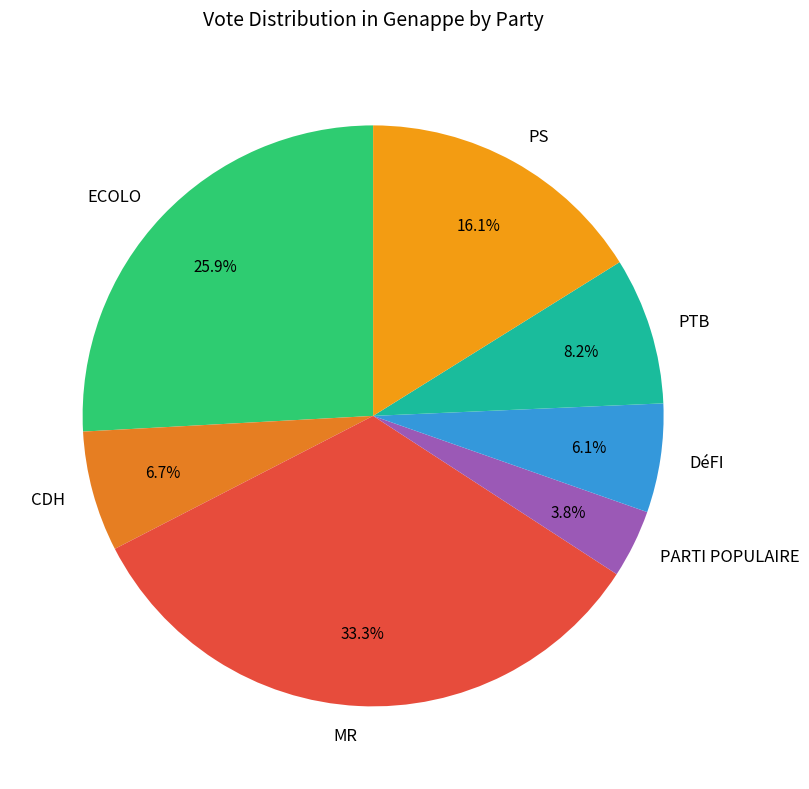

Does MR represent more than half of the total?

No